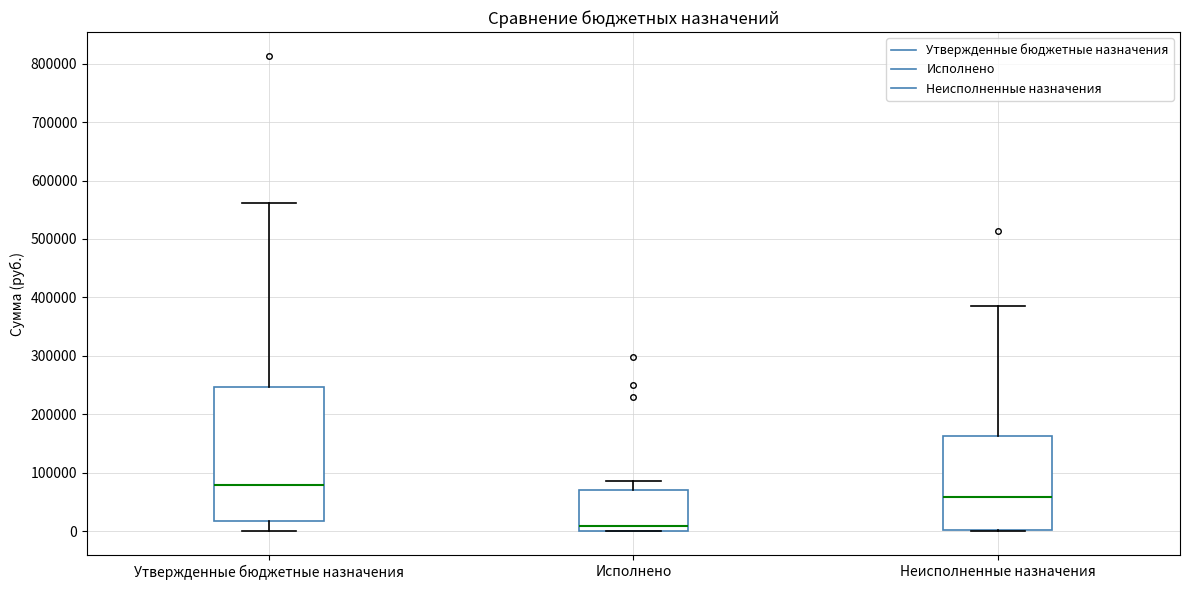

Reading left to right, transcribe this box plot: for each box, give where its median line is, the range the box spans, and where its two whiskers end, as read against the y-axis. The values are not printed on the chart, so give them approximately, as read against the axis.

Утвержденные бюджетные назначения: median 80000, box 20000 to 250000, whiskers 0 to 560000
Исполнено: median 10000, box 0 to 70000, whiskers 0 to 90000
Неисполненные назначения: median 60000, box 0 to 160000, whiskers 0 to 380000